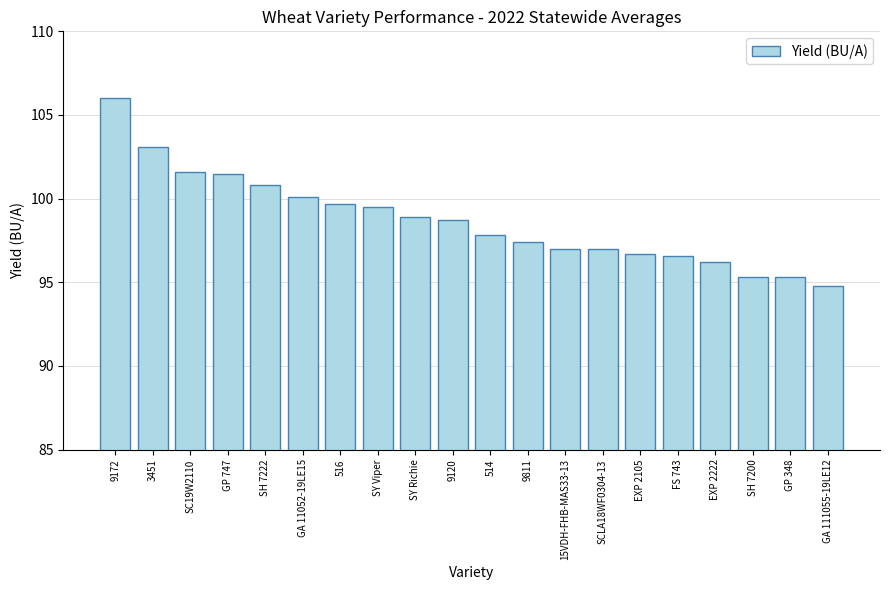

Is it true that the value at SC19W2110 is 154.5?

False